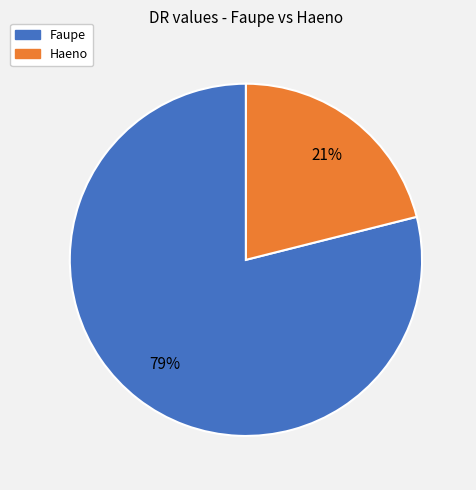

How many segments does this pie chart have?

2